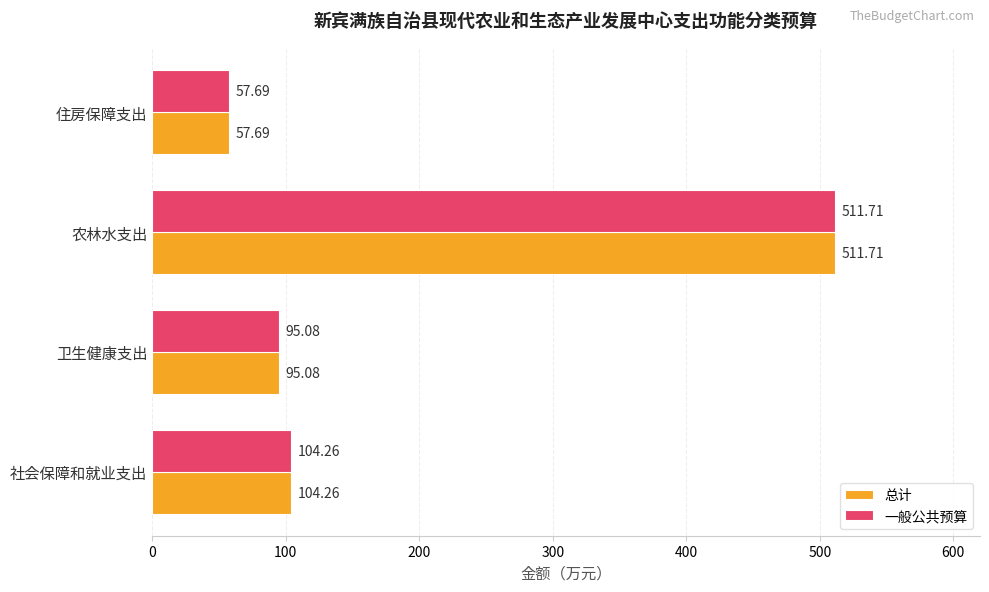

Rank the categories by 一般公共预算 value from lowest to highest.

住房保障支出, 卫生健康支出, 社会保障和就业支出, 农林水支出